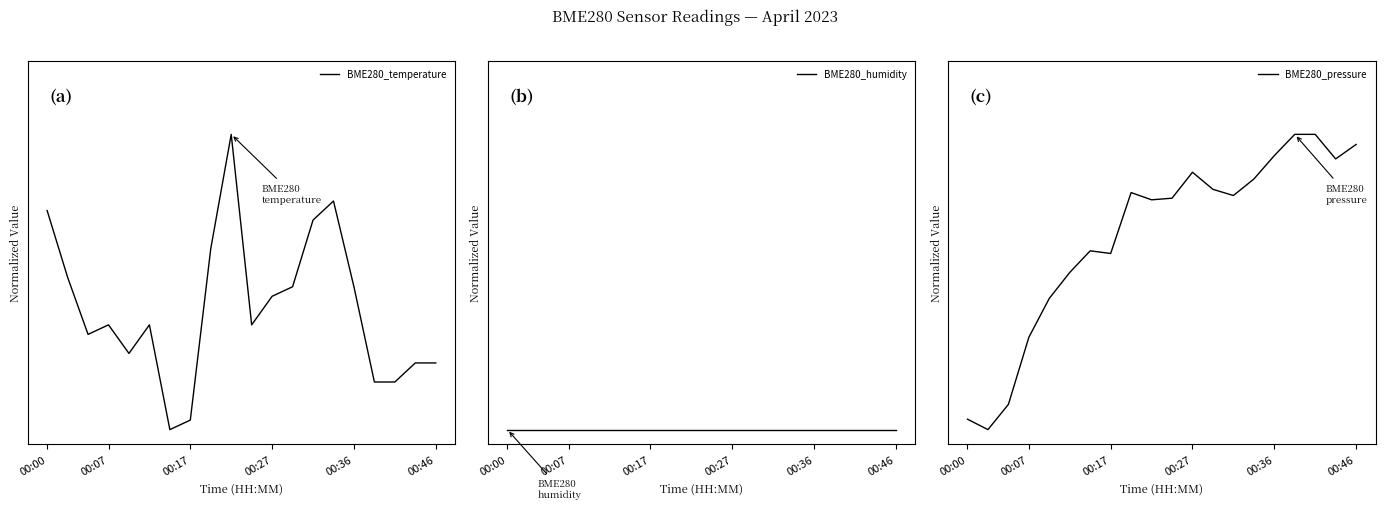

What is the value of the BME280_pressure point at the 19th from the left?

0.9